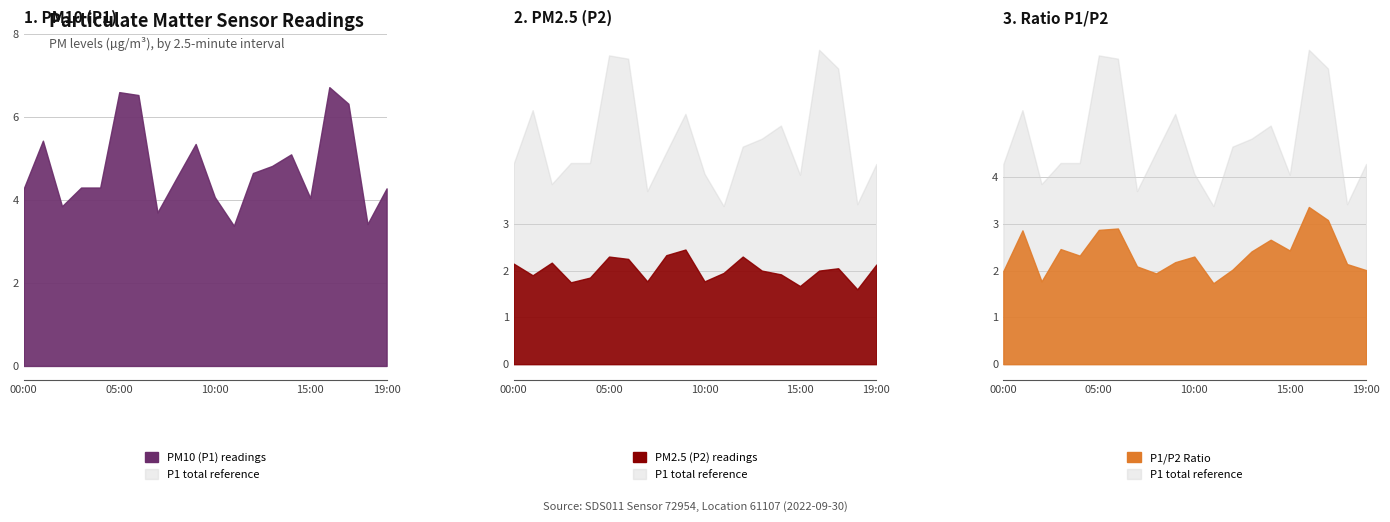

How many data points in P2 are above 2?

9